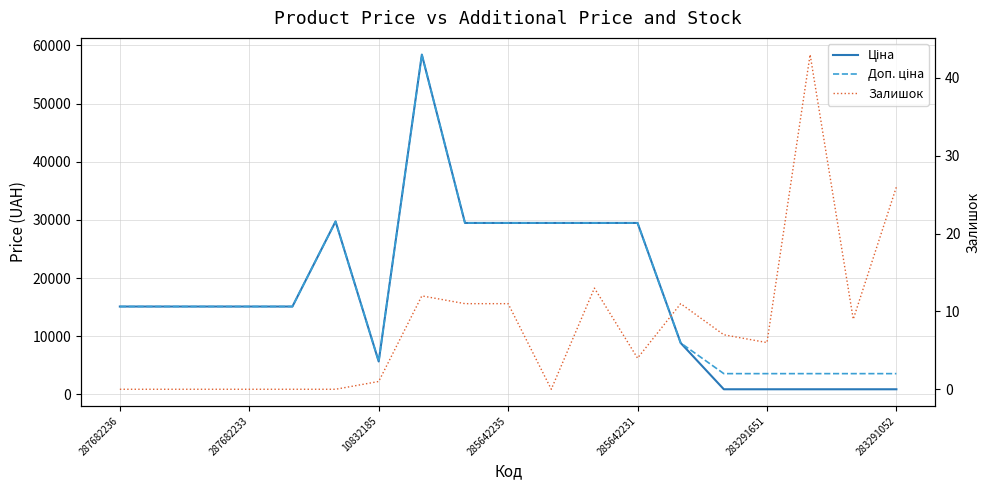

Is the value of Ціна at 14 greater than the value of Залишок at 283291651?

Yes